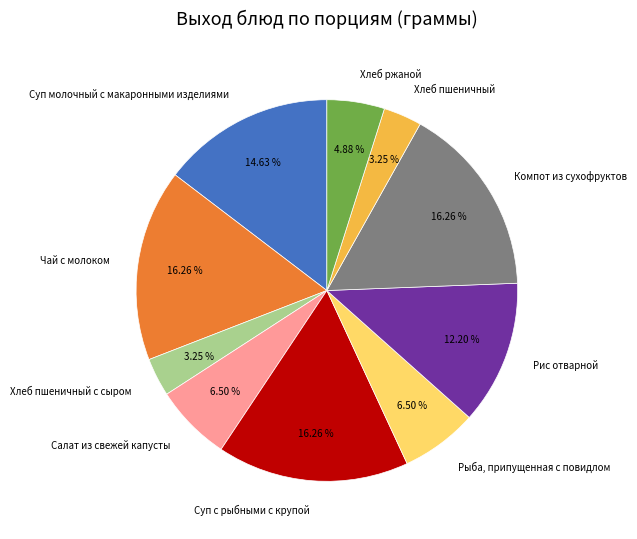

Combined, what portion of the pie is Хлеб пшеничный and Суп с рыбными с крупой?

19.5%